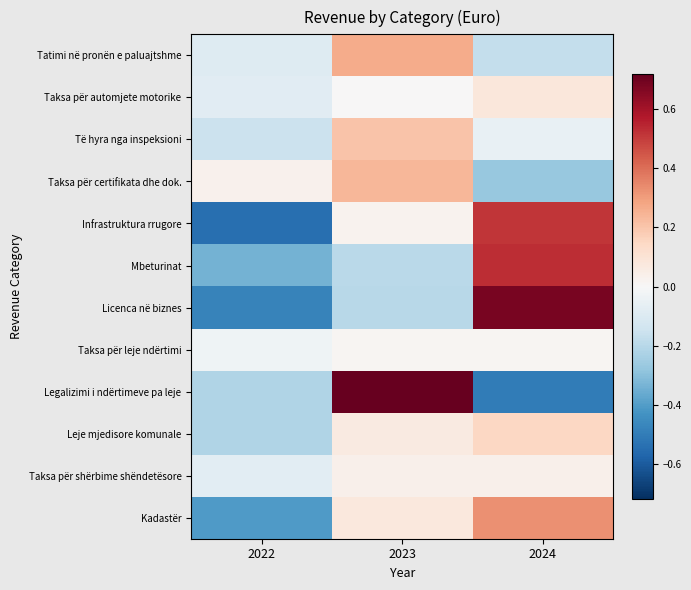

Which label corresponds to the smallest value in the chart?

2022